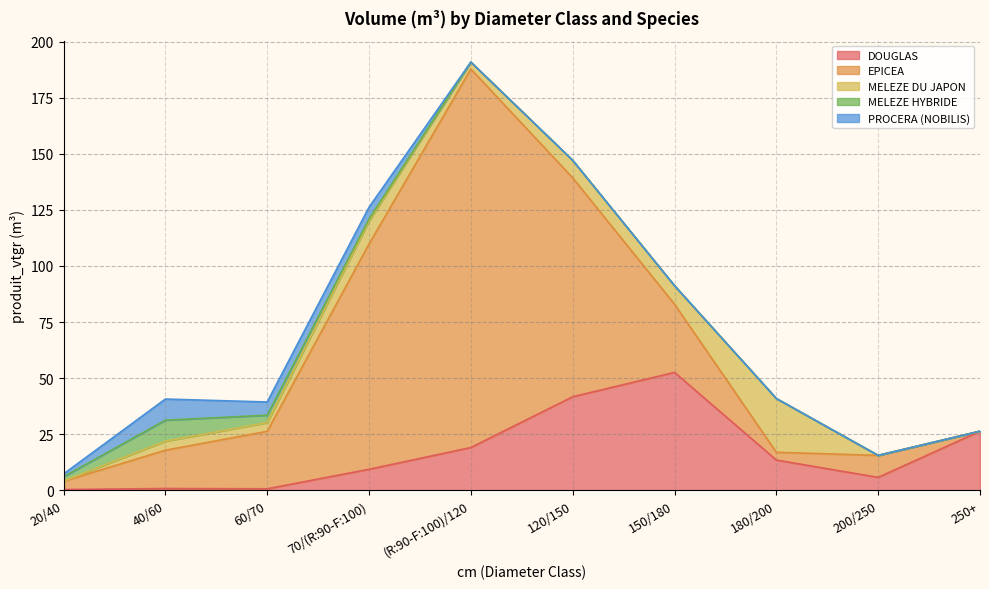

What is the maximum value for DOUGLAS?

52.6